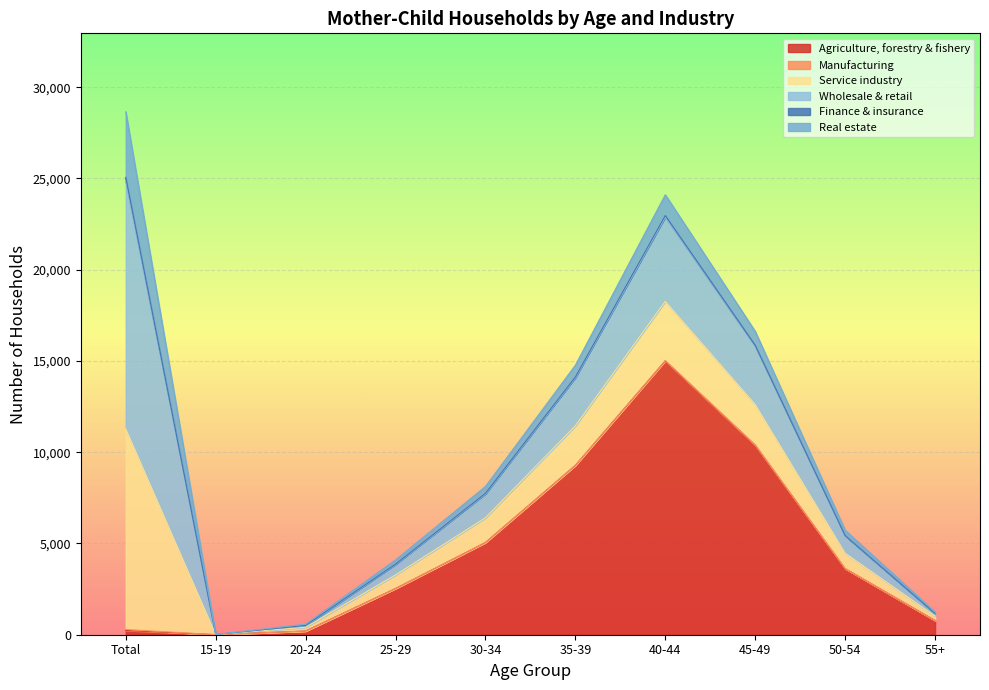

True or false: Finance & insurance has a value of 55 at 45-49.

False